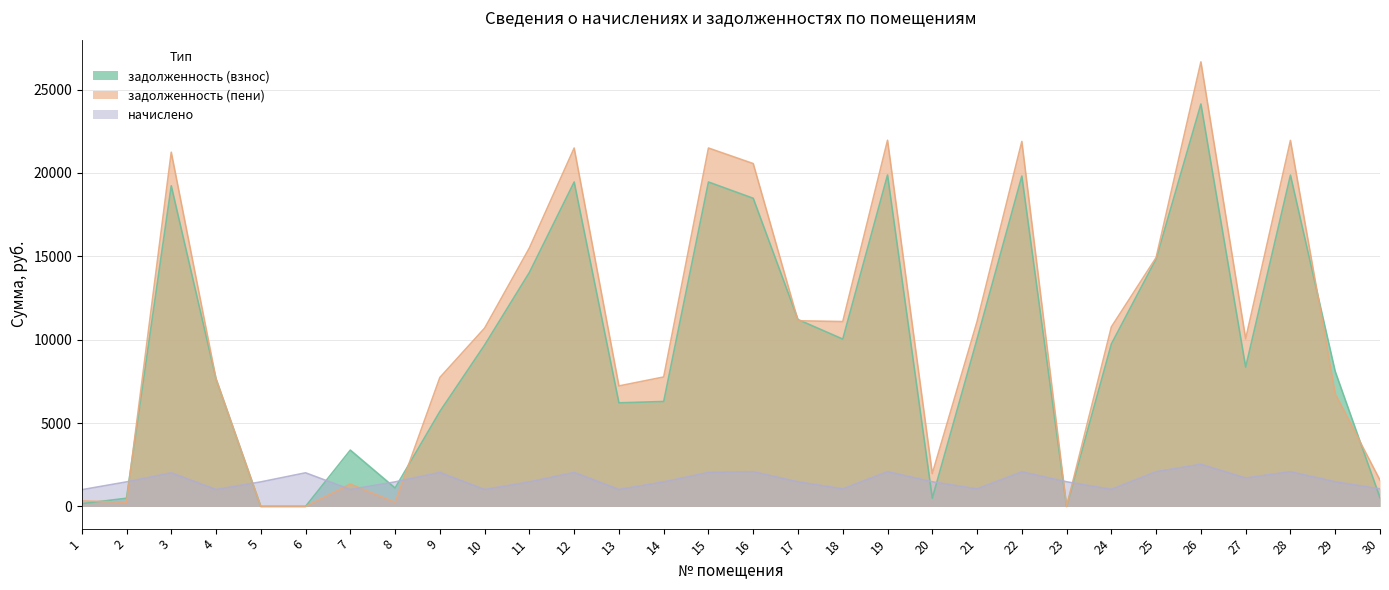

Which has a higher value, 16 or 29?

16